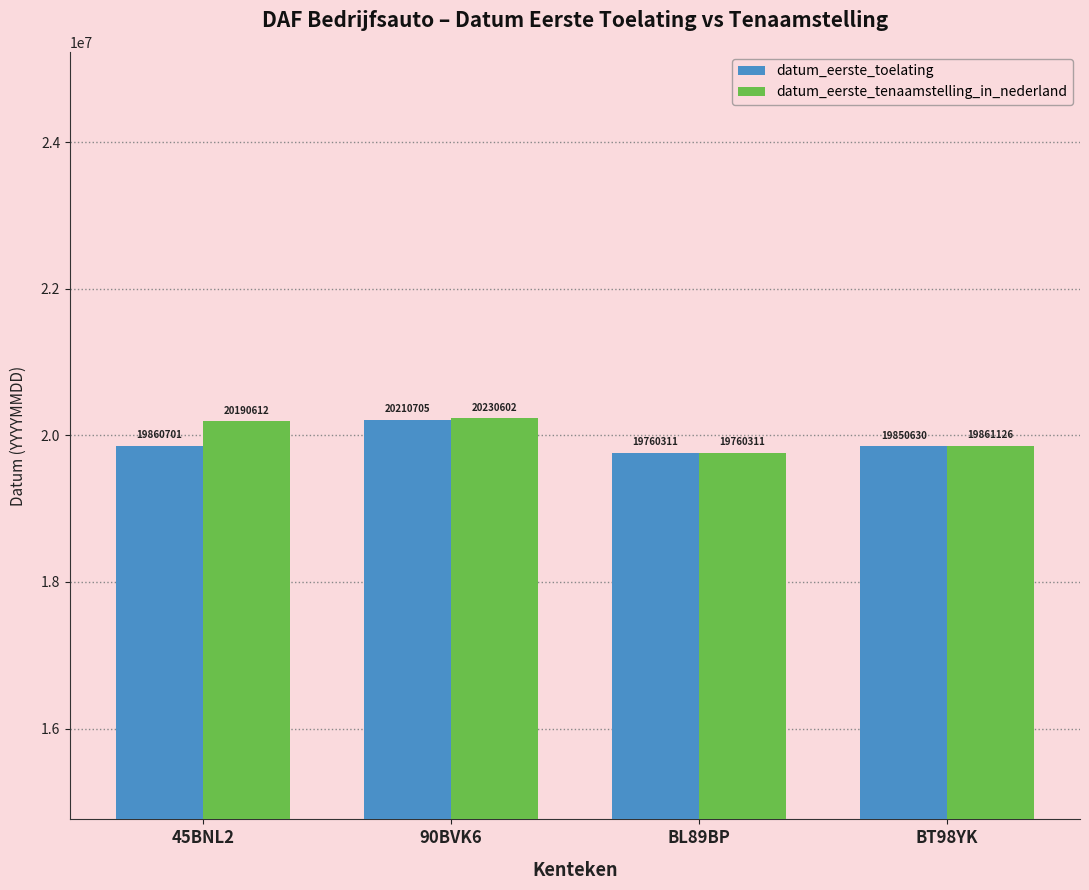

At which category is the sum across all series the highest?

90BVK6